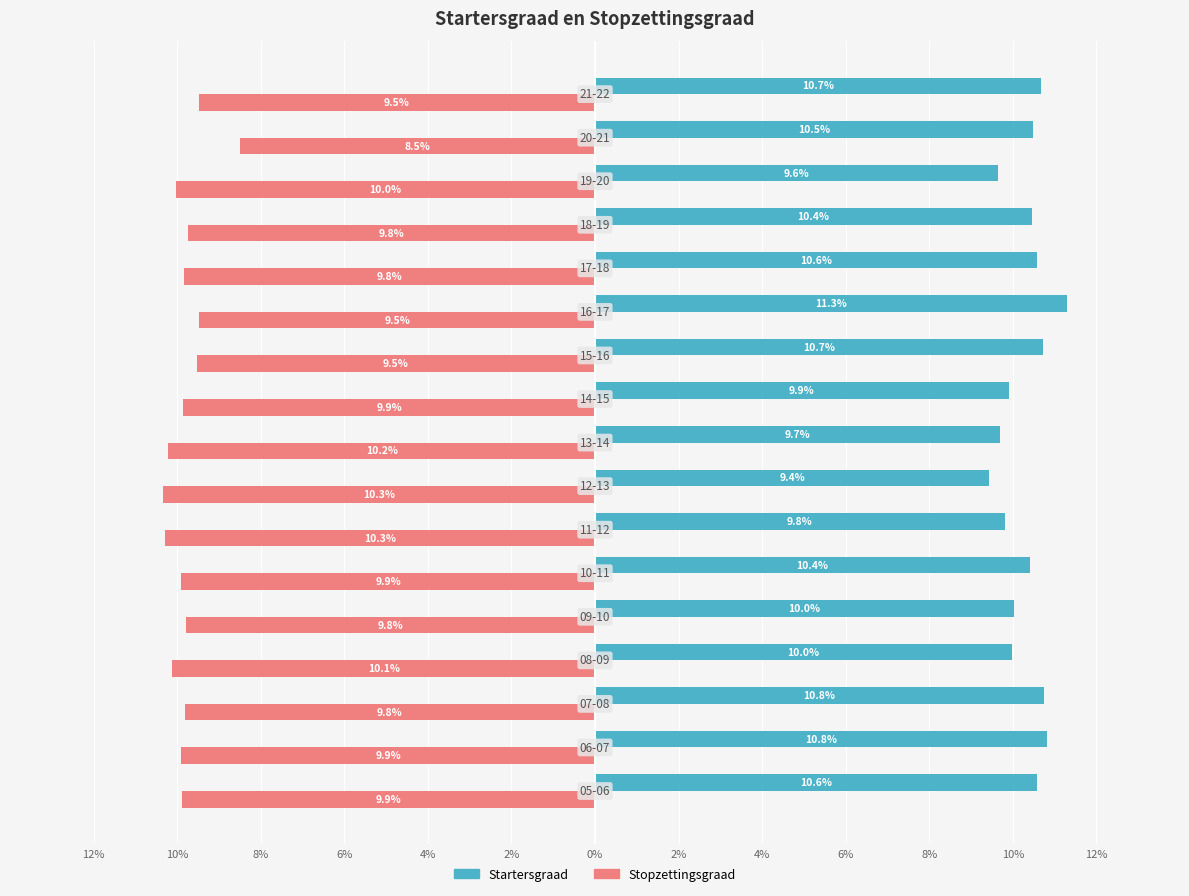

What are all the series names shown in the legend?

Startersgraad, Stopzettingsgraad